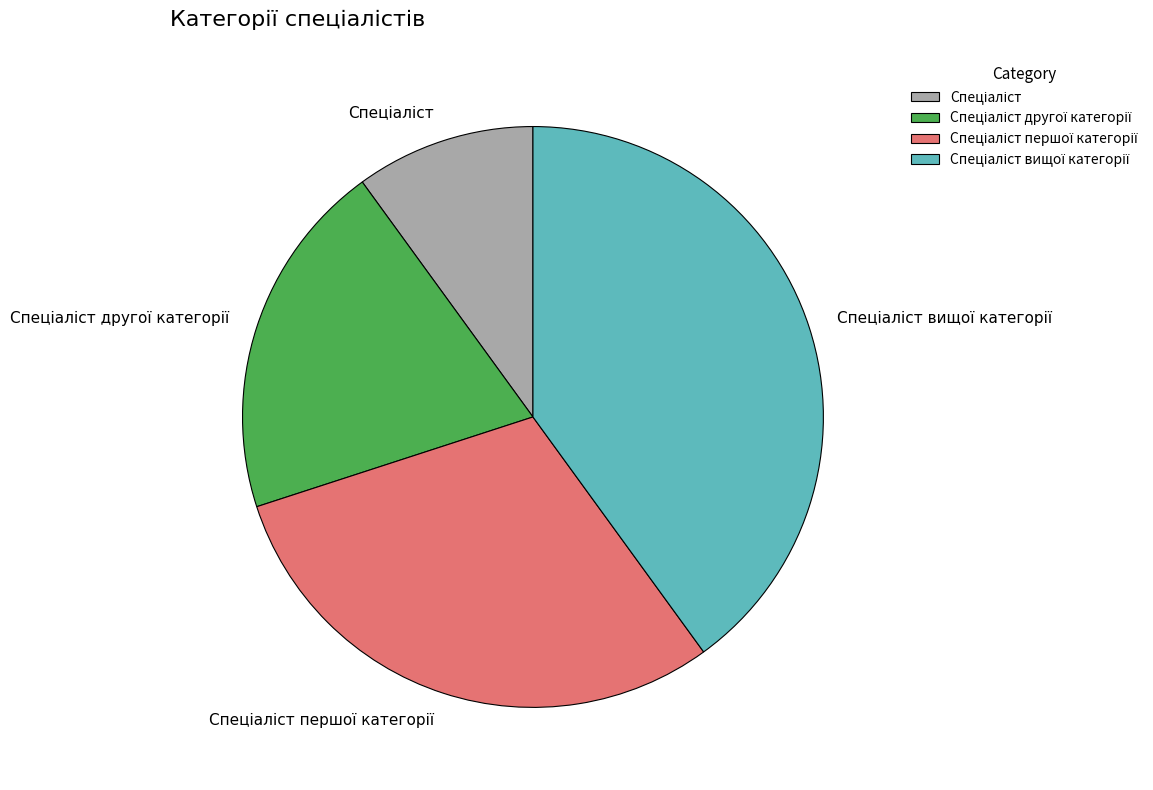

Is there any slice that represents more than half of the pie?

No